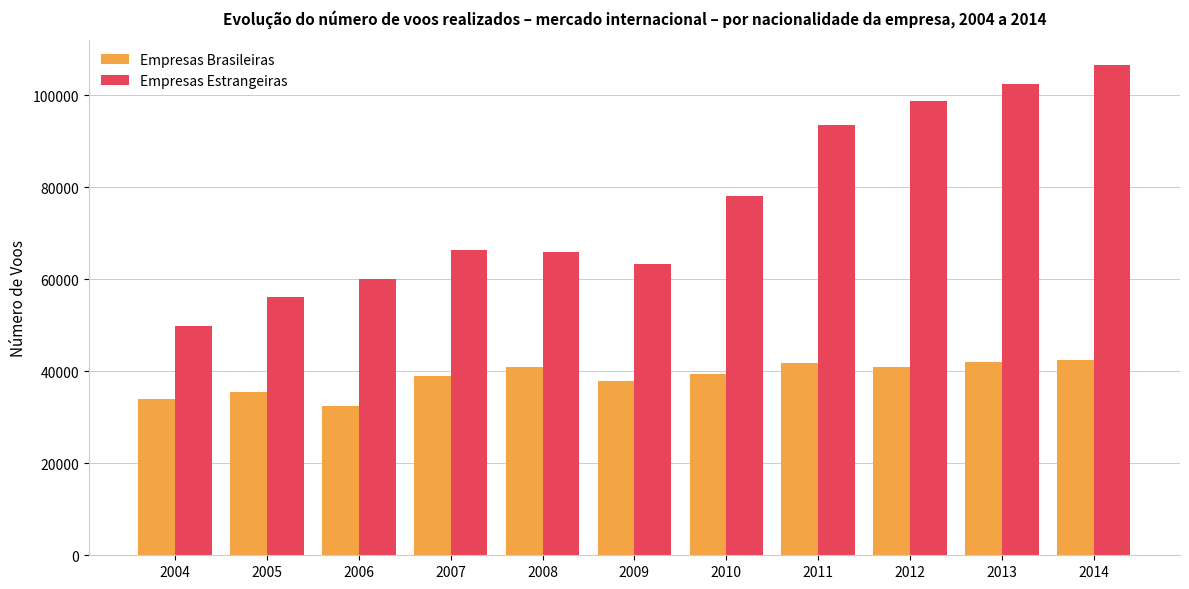

Are the bars grouped side by side (vs. stacked)?

Yes